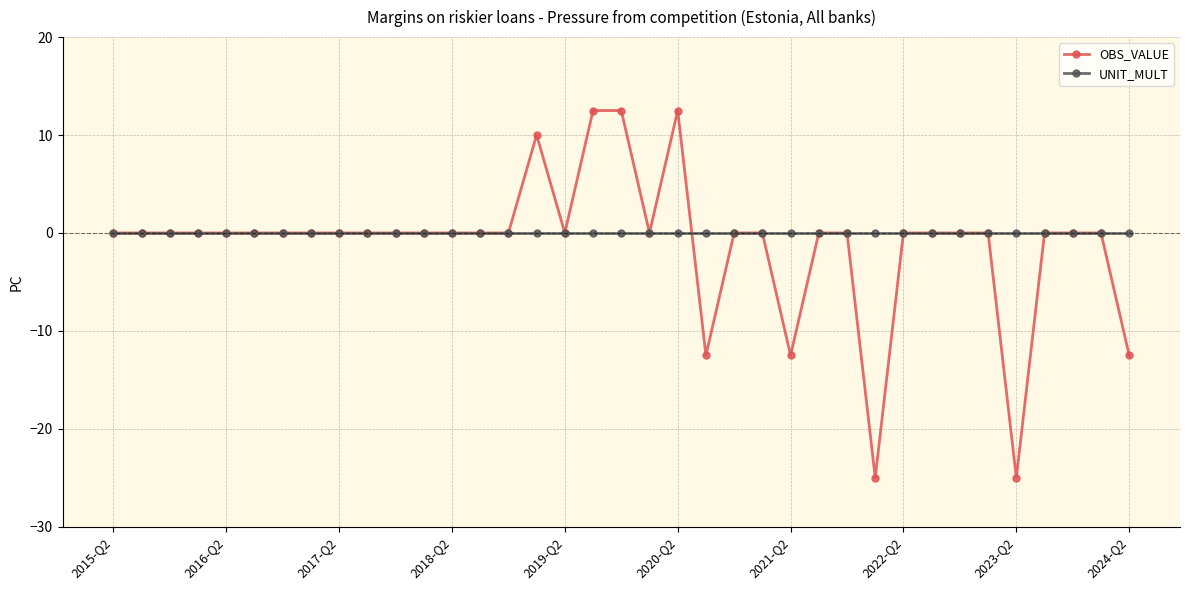

Rank the series by their maximum value, from lowest to highest.

UNIT_MULT, OBS_VALUE